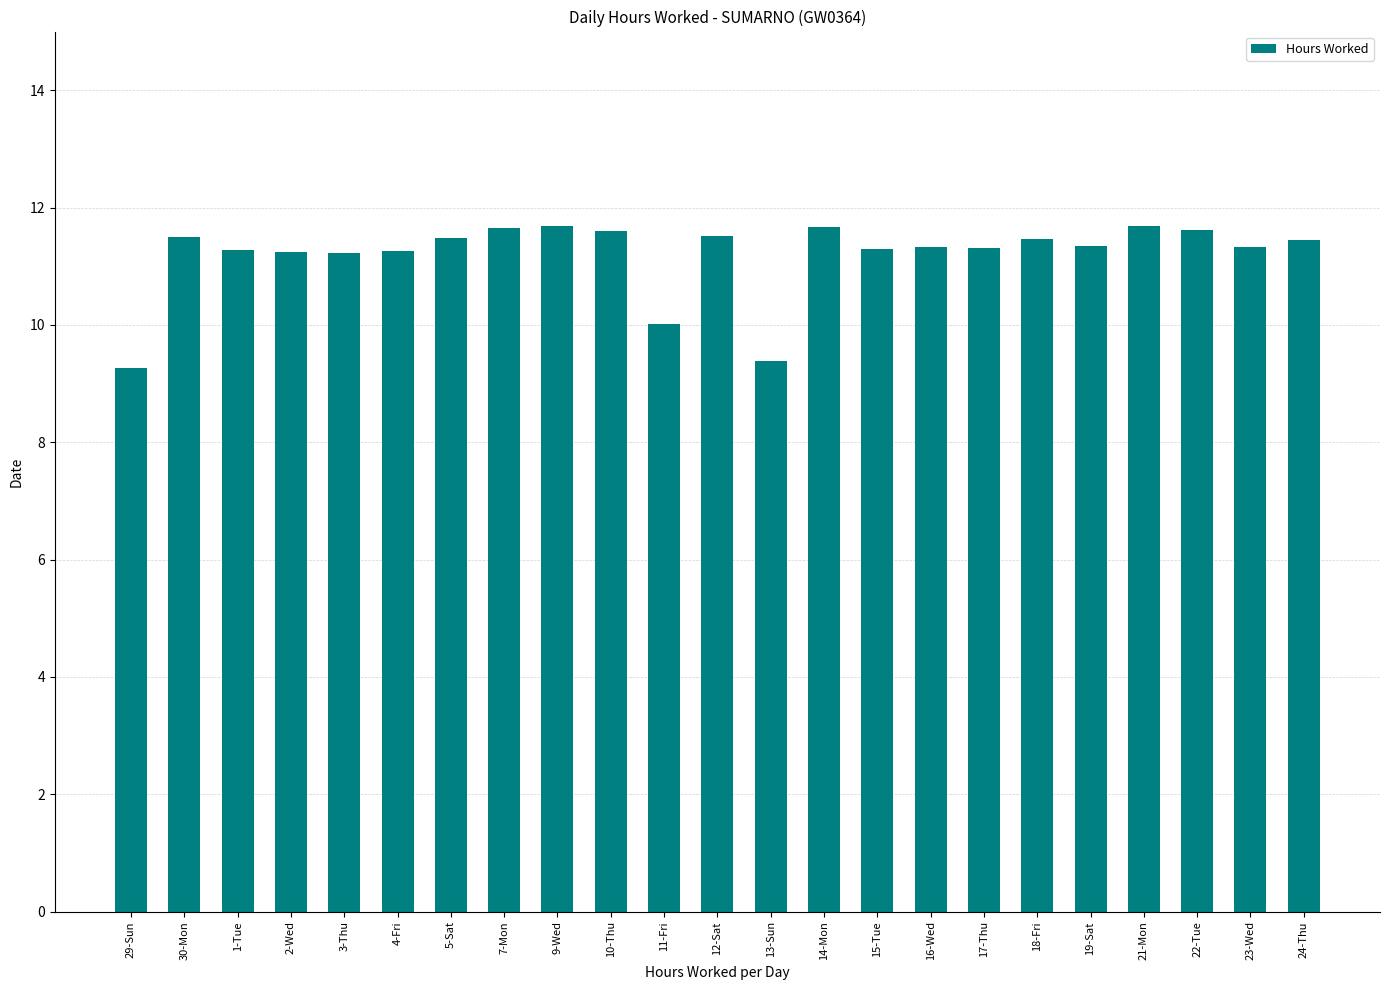

Count the number of values greater than 11.

20